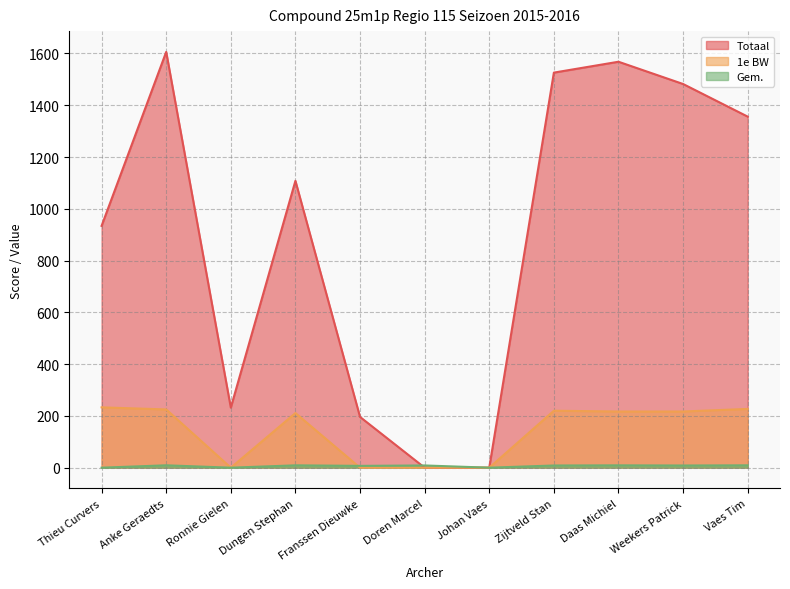

How many values in Totaal are above zero?

9